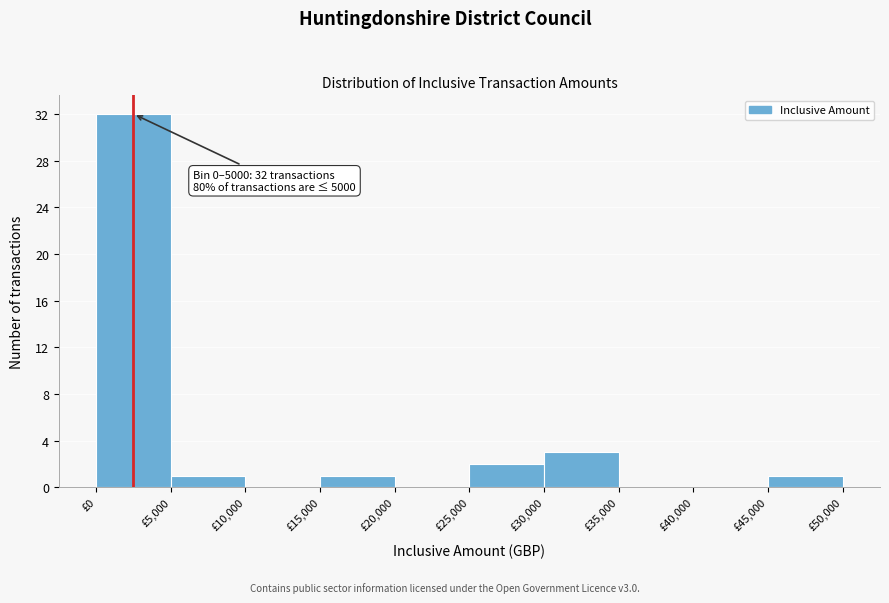

Over which range of the x-axis is the bar tallest?

0 to 5000